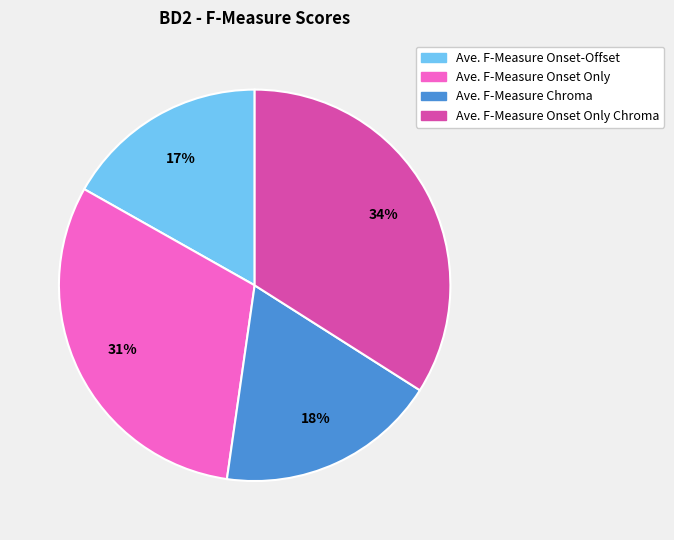

Is there a majority slice in this chart?

No